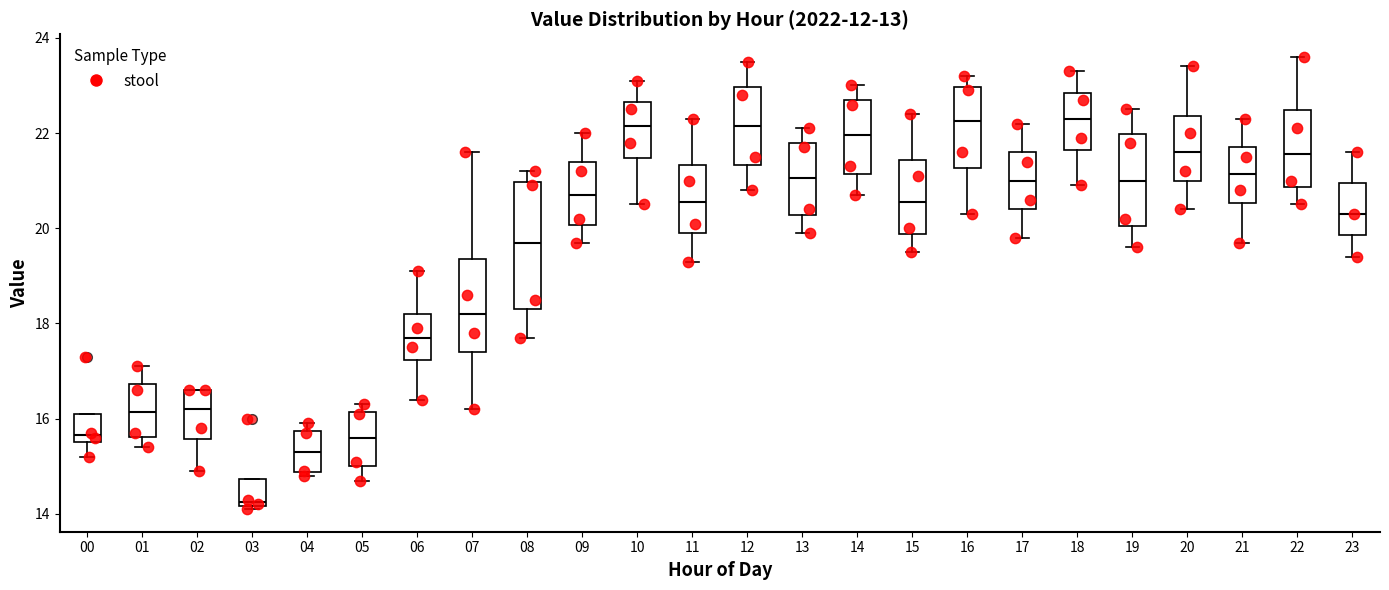

Reading left to right, transcribe this box plot: for each box, give where its median line is, the range the box spans, and where its two whiskers end, as read against the y-axis. The values are not printed on the chart, so give them approximately, as read against the axis.

00: median 15.6 (just above the box's lower edge), box 15.6 to 16.2, whiskers 15.2 to 16.2
01: median 16.2, box 15.6 to 16.8, whiskers 15.4 to 17.2
02: median 16.2, box 15.6 to 16.6, whiskers 15.0 to 16.6
03: median 14.2 (just above the box's lower edge), box 14.2 to 14.8, whiskers 14.2 (just below the box's lower edge) to 14.8
04: median 15.4, box 14.8 to 15.8, whiskers 14.8 (just below the box's lower edge) to 16.0
05: median 15.6, box 15.0 to 16.2, whiskers 14.8 to 16.4
06: median 17.8, box 17.2 to 18.2, whiskers 16.4 to 19.2
07: median 18.2, box 17.4 to 19.4, whiskers 16.2 to 21.6
08: median 19.8, box 18.4 to 21.0, whiskers 17.8 to 21.2
09: median 20.8, box 20.0 to 21.4, whiskers 19.8 to 22.0
10: median 22.2, box 21.4 to 22.6, whiskers 20.6 to 23.2
11: median 20.6, box 20.0 to 21.4, whiskers 19.4 to 22.4
12: median 22.2, box 21.4 to 23.0, whiskers 20.8 to 23.6
13: median 21.0, box 20.2 to 21.8, whiskers 20.0 to 22.2
14: median 22.0, box 21.2 to 22.8, whiskers 20.8 to 23.0
15: median 20.6, box 19.8 to 21.4, whiskers 19.6 to 22.4
16: median 22.2, box 21.2 to 23.0, whiskers 20.4 to 23.2
17: median 21.0, box 20.4 to 21.6, whiskers 19.8 to 22.2
18: median 22.4, box 21.6 to 22.8, whiskers 21.0 to 23.4
19: median 21.0, box 20.0 to 22.0, whiskers 19.6 to 22.6
20: median 21.6, box 21.0 to 22.4, whiskers 20.4 to 23.4
21: median 21.2, box 20.6 to 21.8, whiskers 19.8 to 22.4
22: median 21.6, box 20.8 to 22.4, whiskers 20.6 to 23.6
23: median 20.4, box 19.8 to 21.0, whiskers 19.4 to 21.6